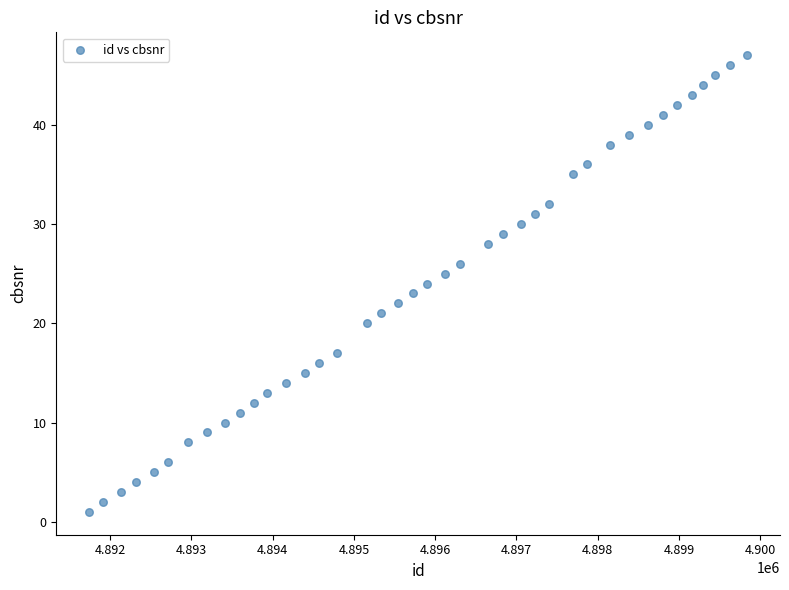

What is the range of Y values (max minus min)?

46